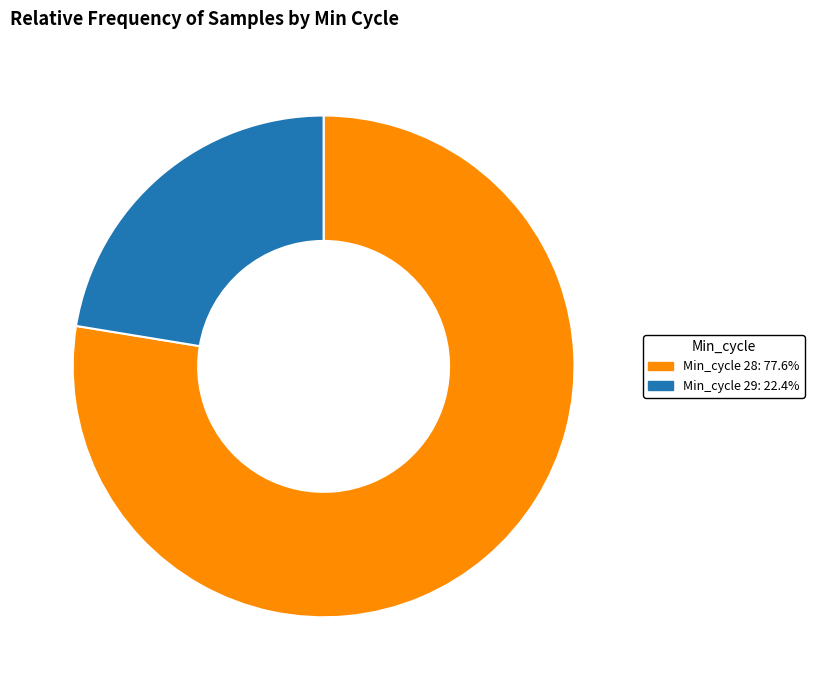

Does any single category account for the majority?

Yes